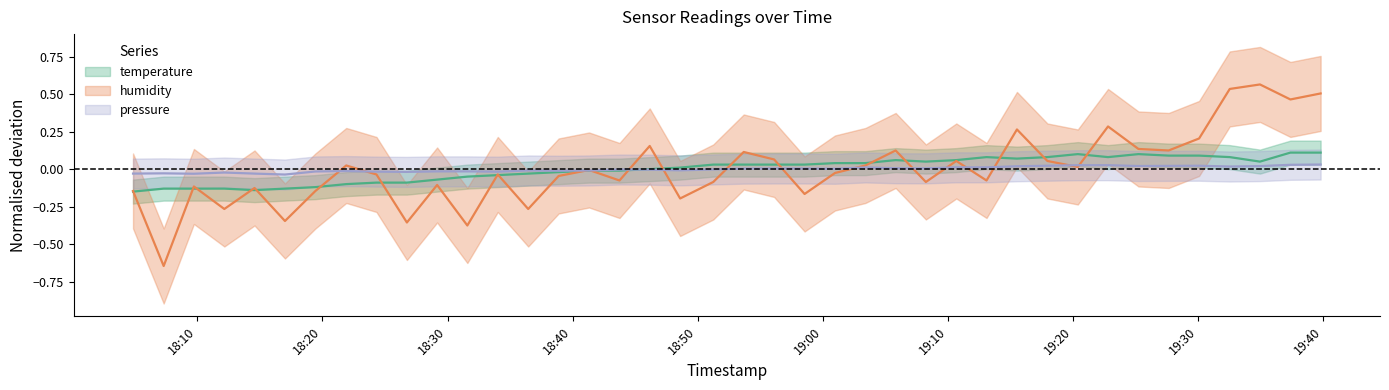

What are all the series names shown in the legend?

temperature, humidity, pressure